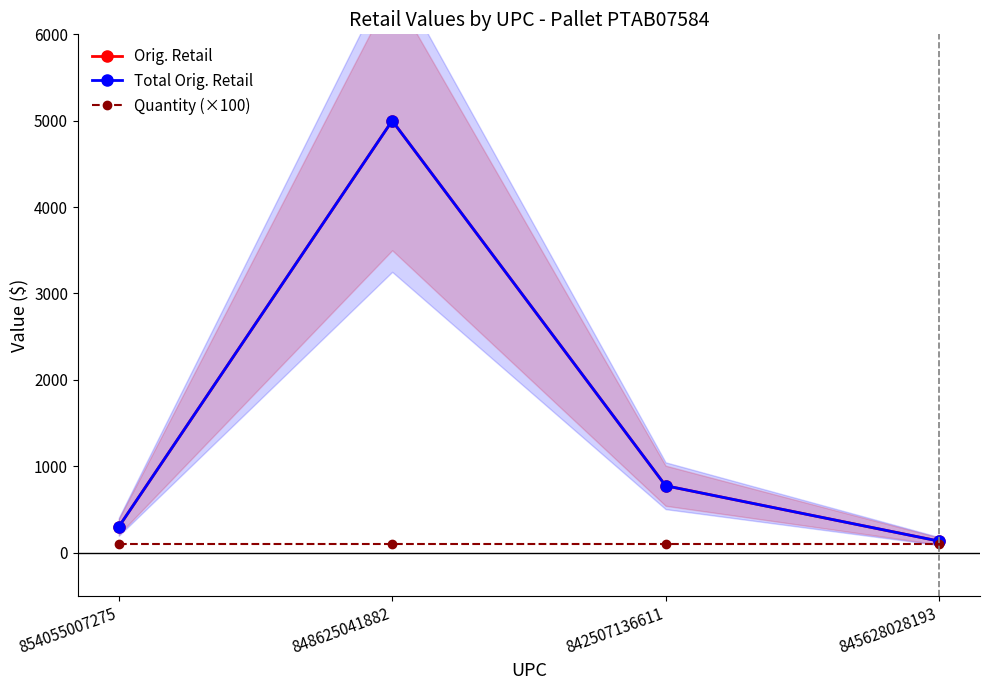

How many interior local peaks does the Orig. Retail series have?

1